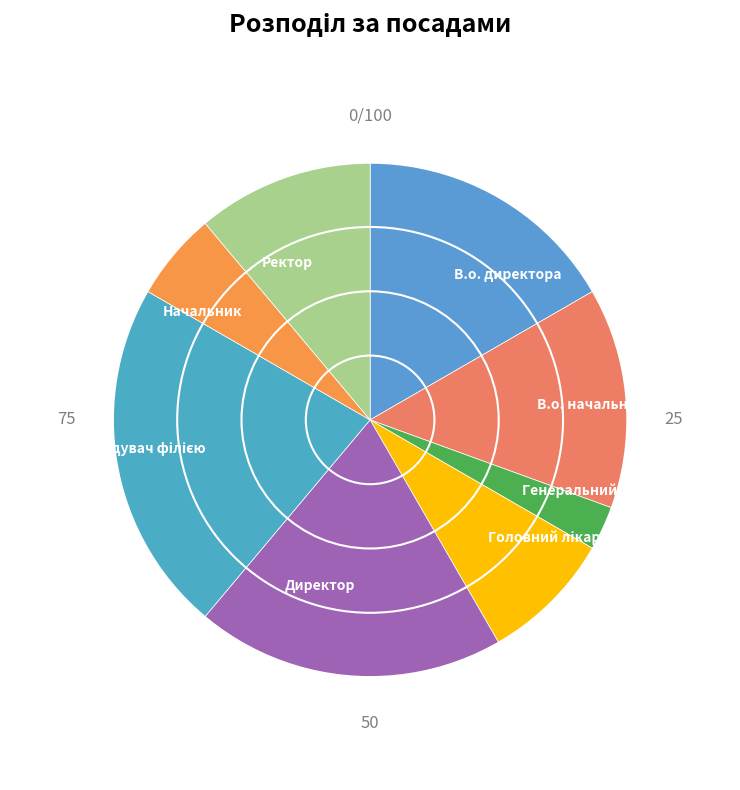

Which has a higher value, В.о. директора or Начальник?

В.о. директора